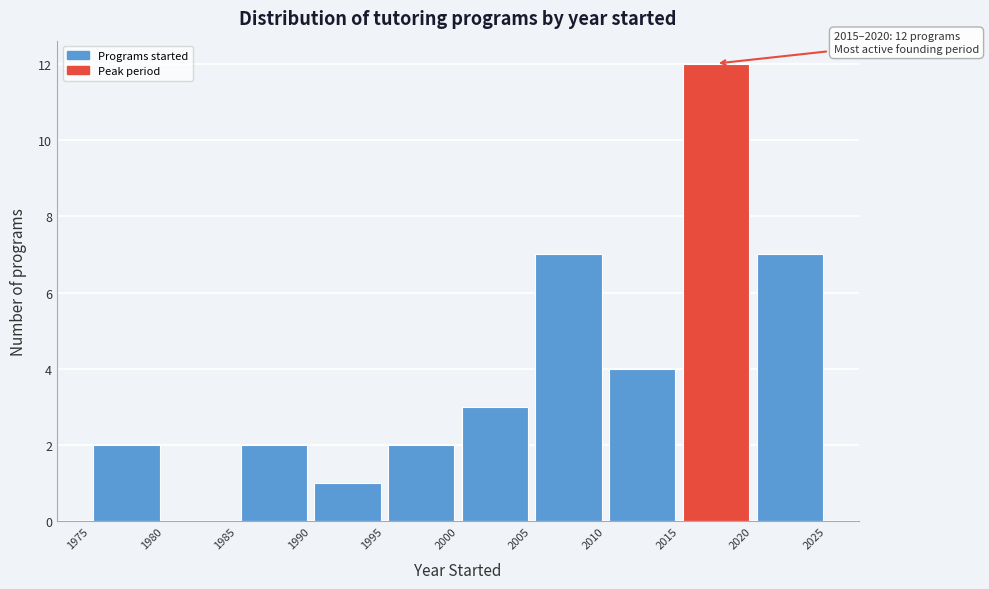

Over which range of the x-axis is the bar tallest?

2015 to 2020